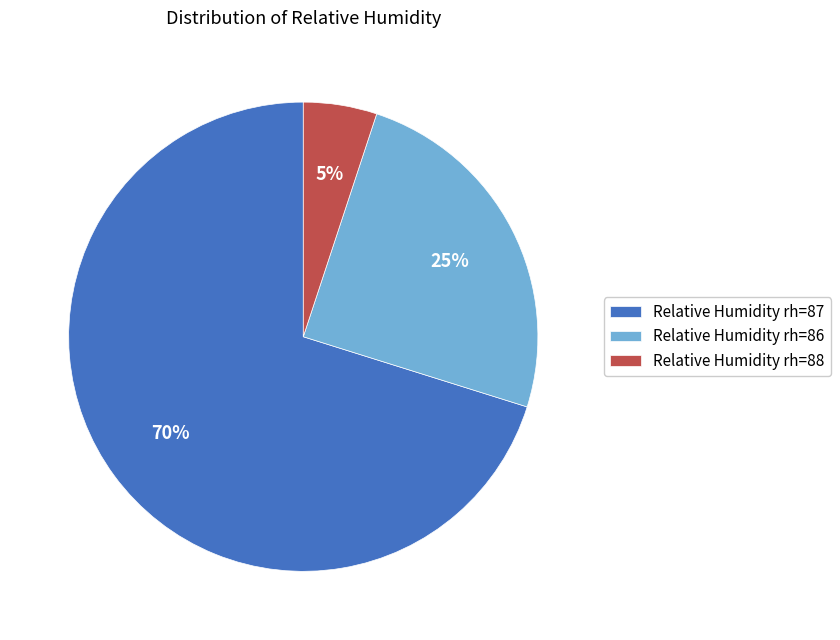

Does Relative Humidity rh=87 account for over 50% of the chart?

Yes